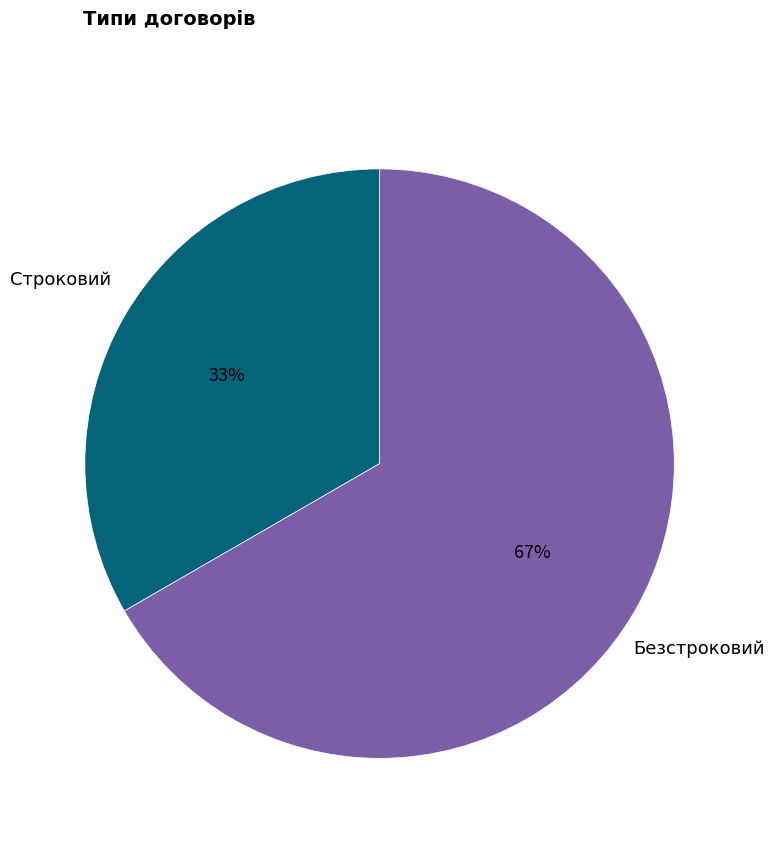

Which has a higher value, Строковий or Безстроковий?

Безстроковий